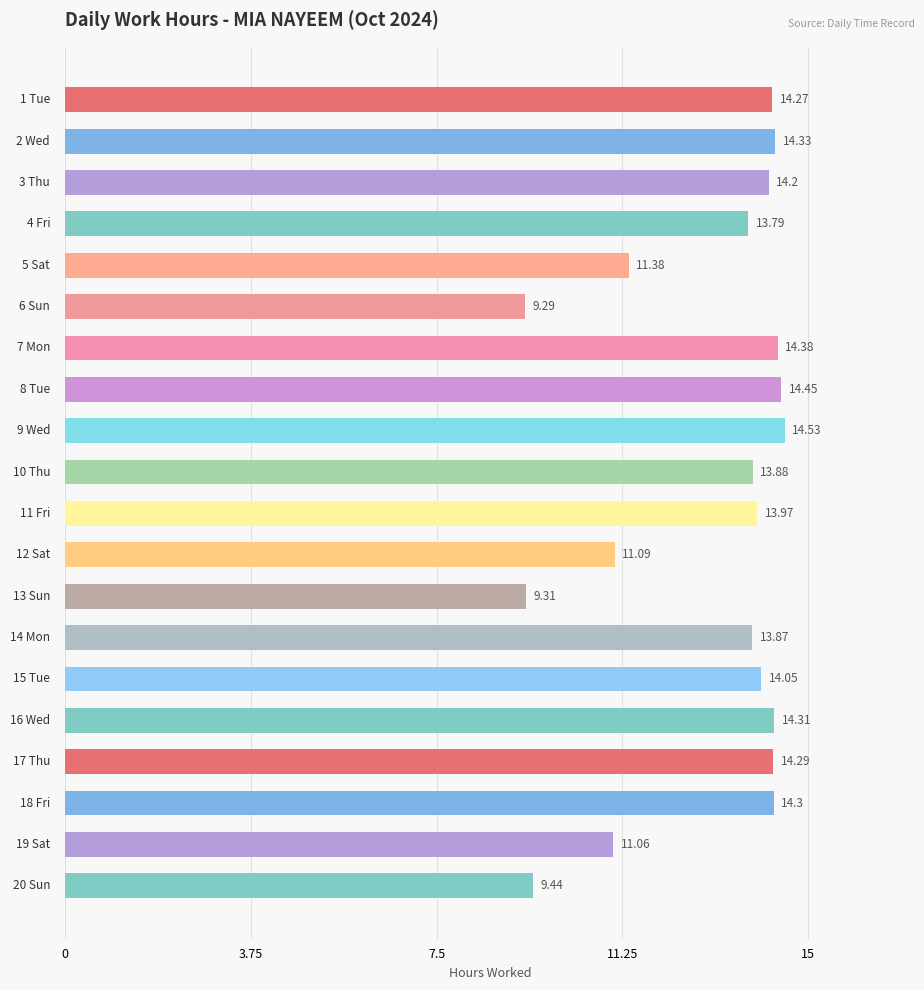

What is the average value?

13.0